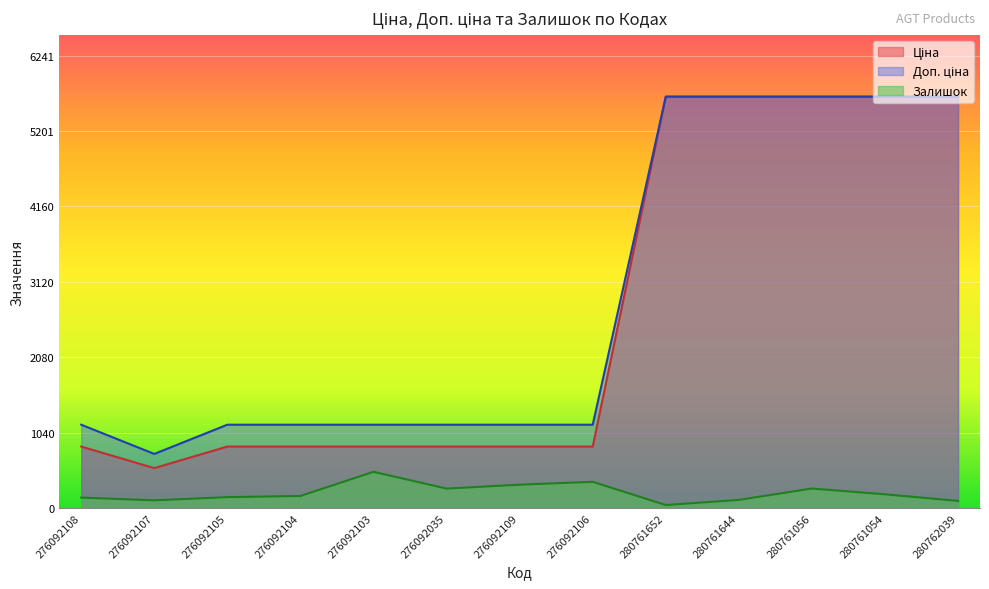

Reading left to right, transcribe all the data shown in this chart.

Ціна: 276092108=848.4	276092107=551.5	276092105=848.4	276092104=848.4	276092103=848.4	276092035=848.4	276092109=848.4	276092106=848.4	280761652=5673.8	280761644=5673.8	280761056=5673.8	280761054=5673.8	280762039=5673.8
Доп. ціна: 276092108=1149.7	276092107=747.0	276092105=1149.7	276092104=1149.7	276092103=1149.7	276092035=1149.7	276092109=1149.7	276092106=1149.7	280761652=5673.8	280761644=5673.8	280761056=5673.8	280761054=5673.8	280762039=5673.8
Залишок: 276092108=145.0	276092107=107.0	276092105=151.0	276092104=167.0	276092103=500.0	276092035=269.0	276092109=323.0	276092106=362.0	280761652=42.0	280761644=113.0	280761056=270.0	280761054=190.0	280762039=99.0